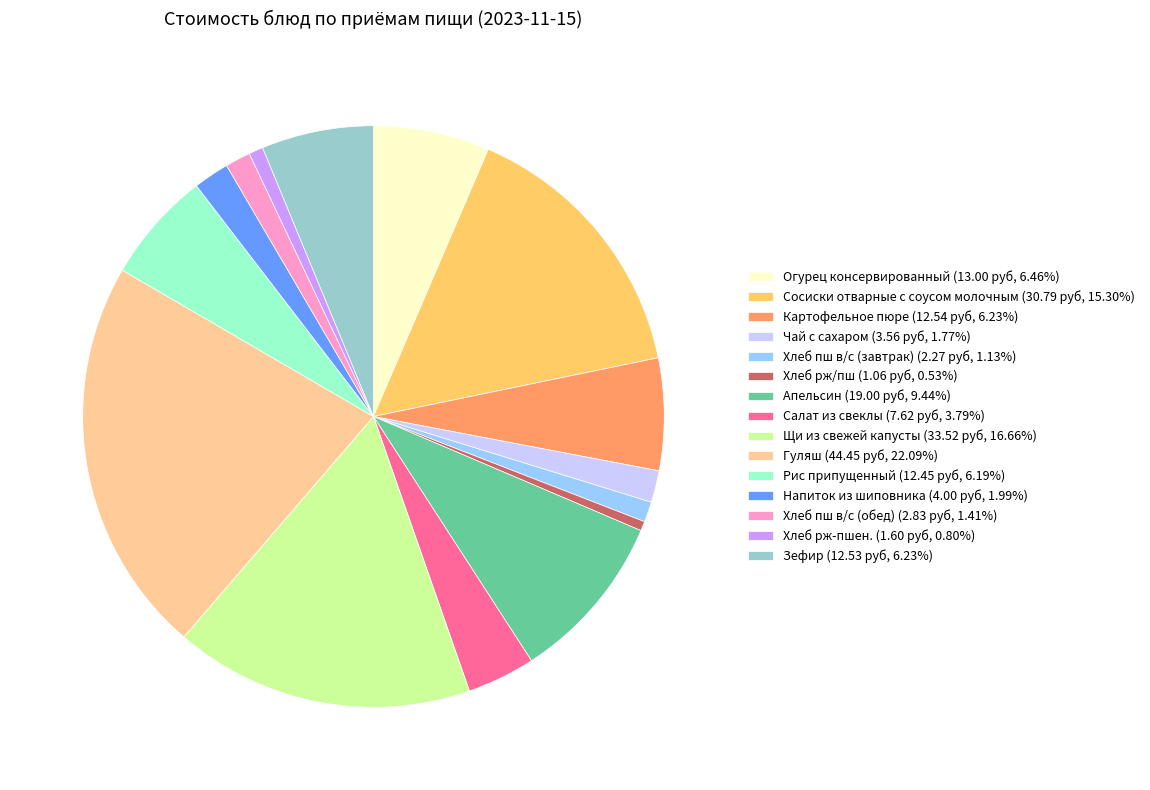

What is the ratio of the value at Зефир (12.53 руб, 6.23%) to the value at Картофельное пюре (12.54 руб, 6.23%)?

1.0